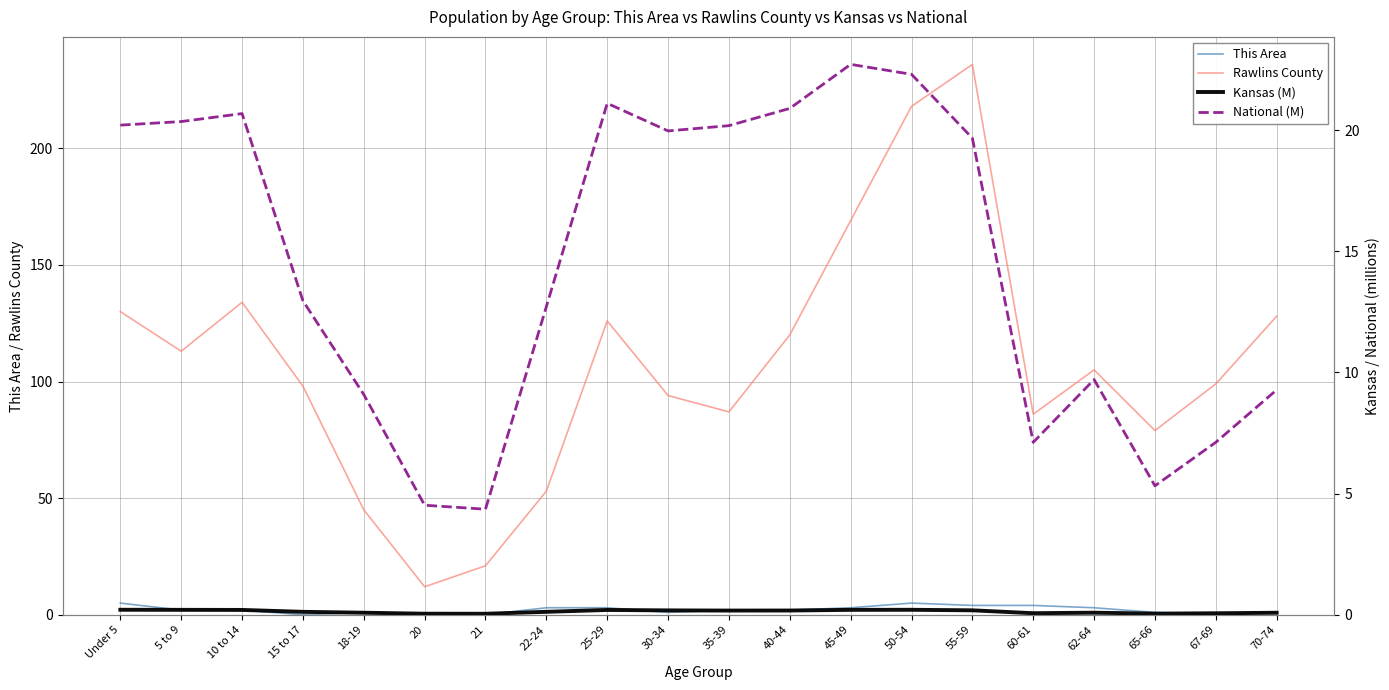

The National (M) series shows 32.4 at 35-39. True or false?

False